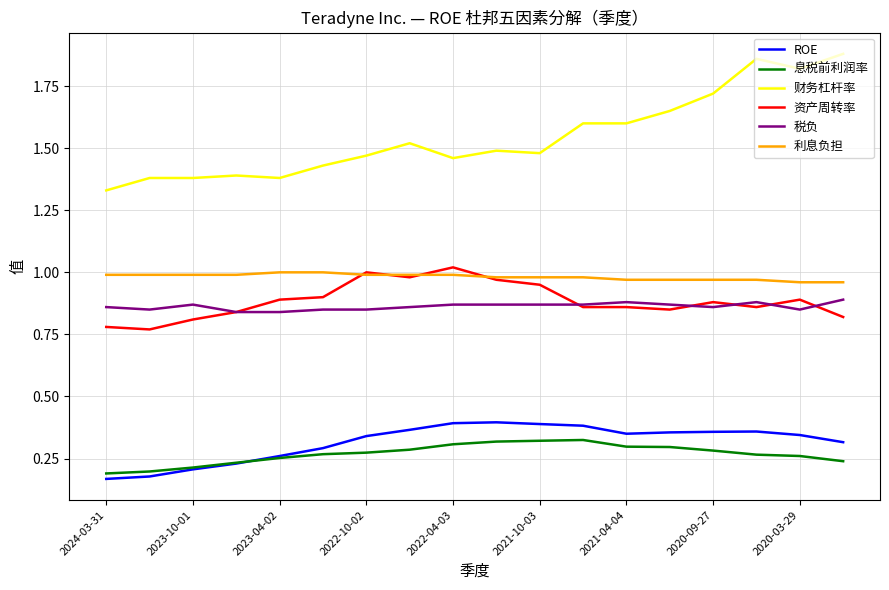

Which series has the largest total across all categories?

财务杠杆率